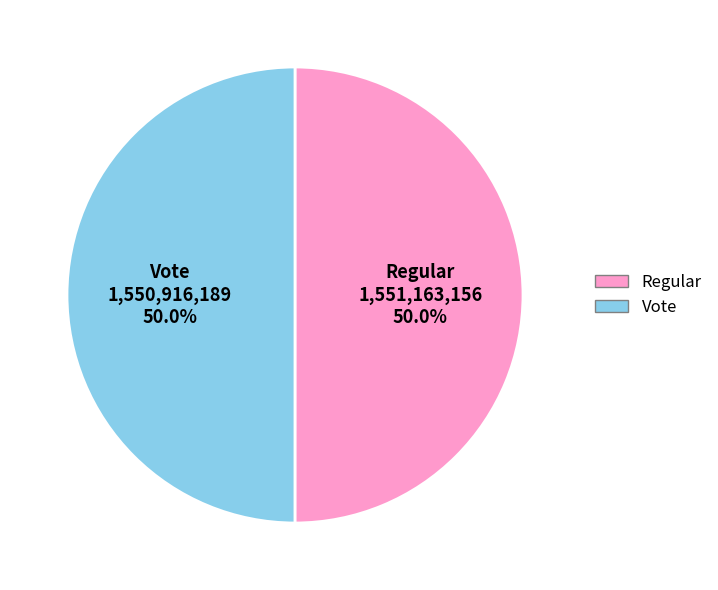

What portion of the pie excludes Vote?

50.0%